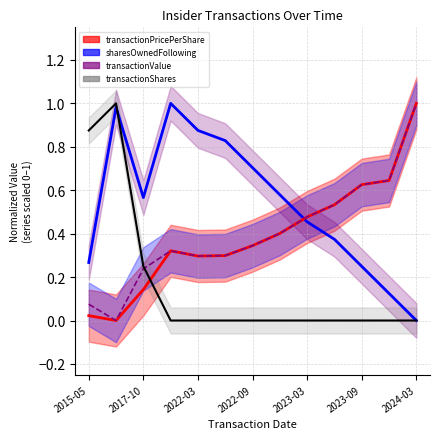

What is the total value across all series at 2024-03?

2.0